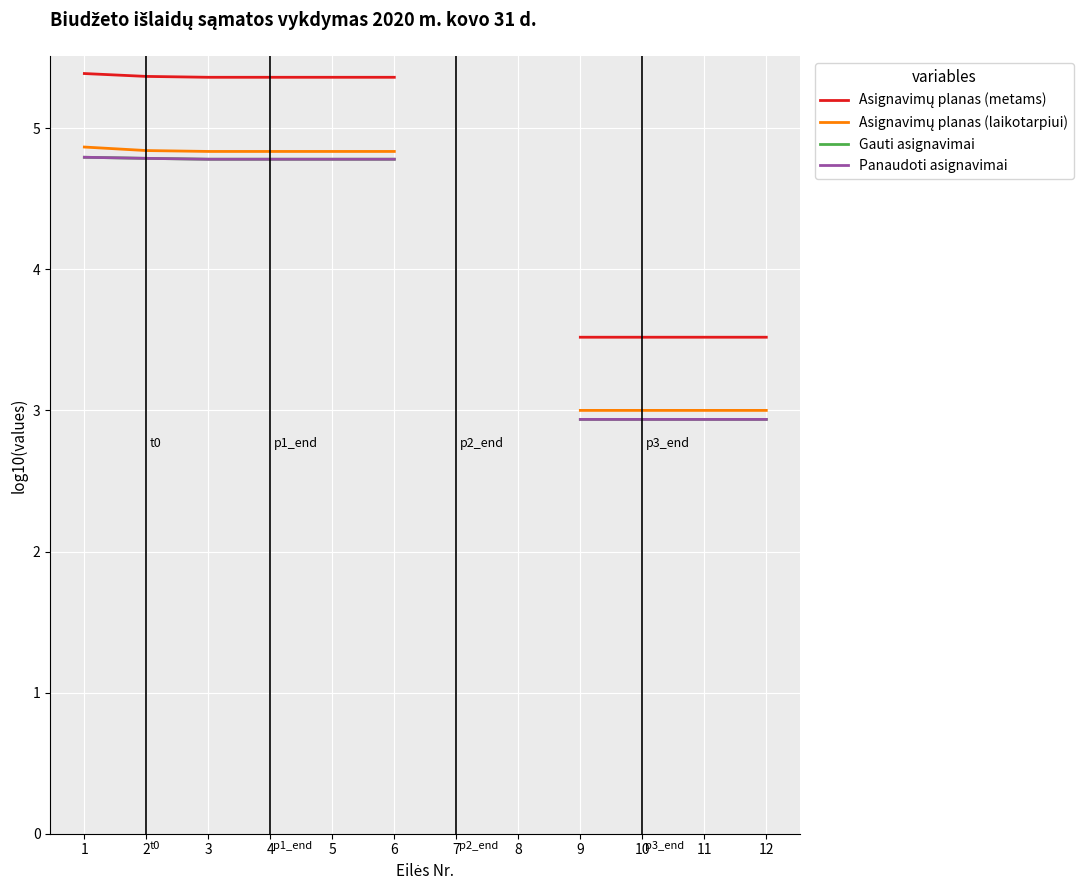

Where is Panaudoti asignavimai nearest to the value 3?

9